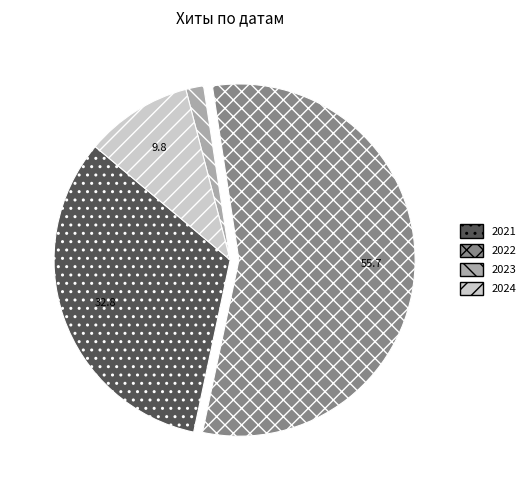

Which slice is the smallest?

2023